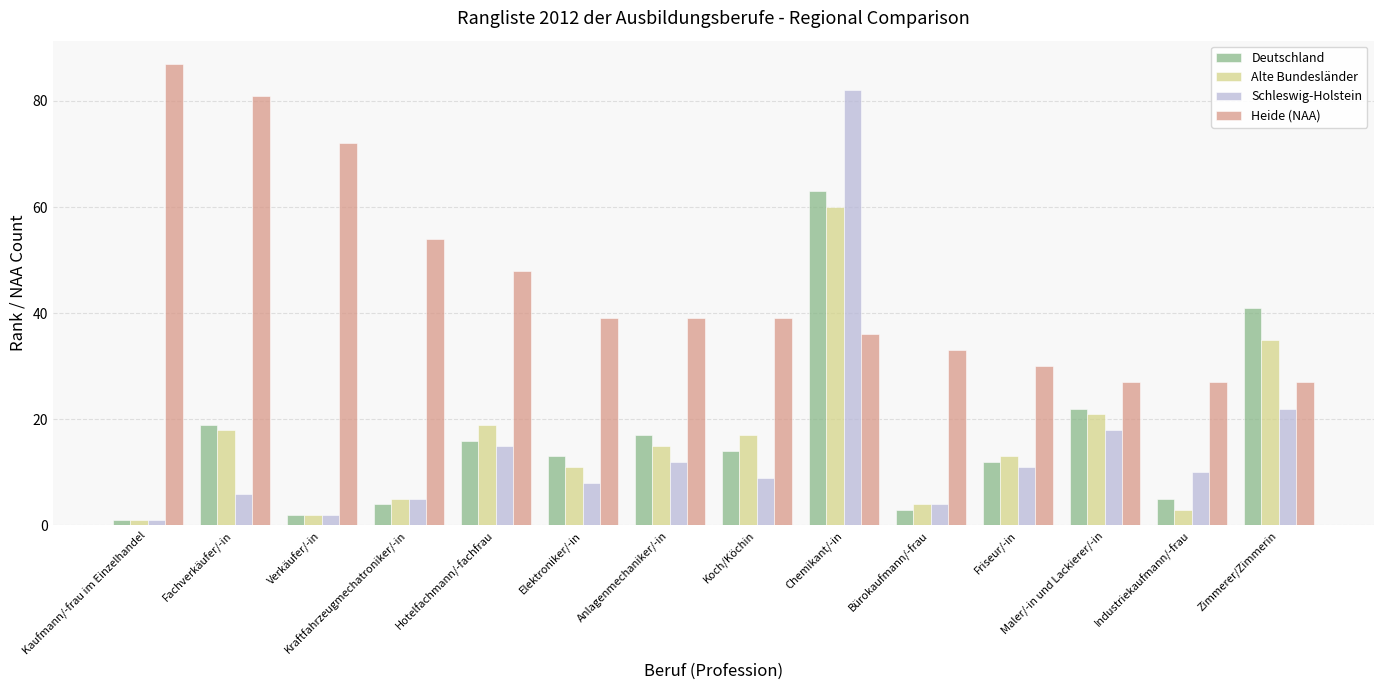

How many groups of bars are there?

14